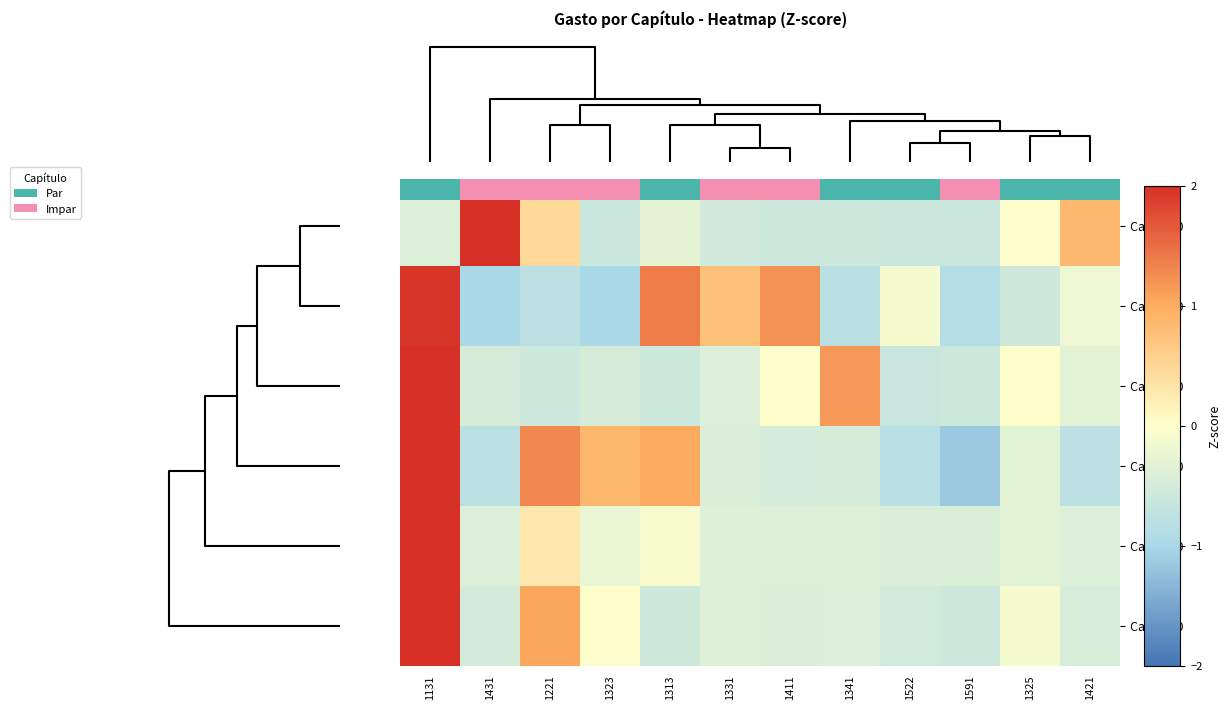

What is the difference between the second highest and second lowest values in the Cap 6000 series?

1.6